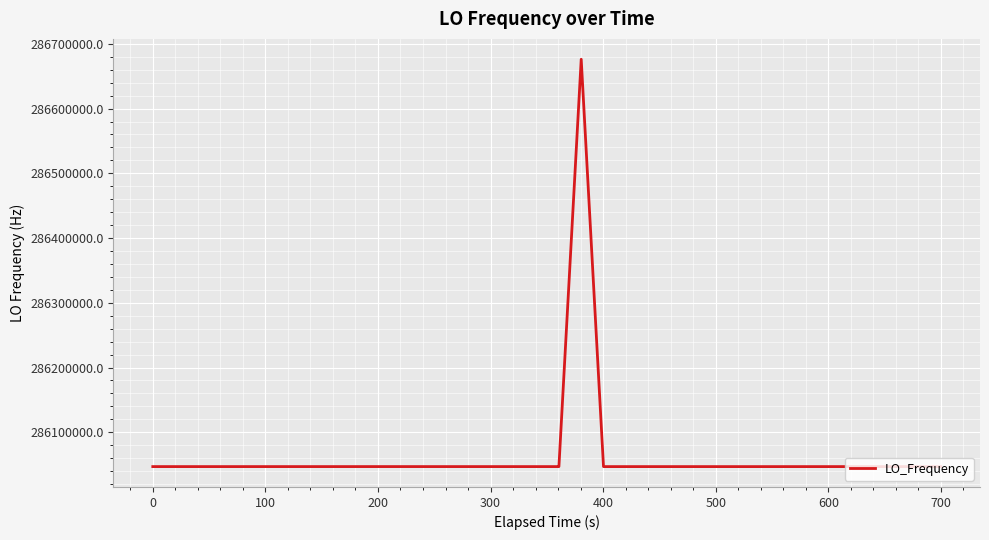

What is the maximum value shown in the chart?

286676154.0